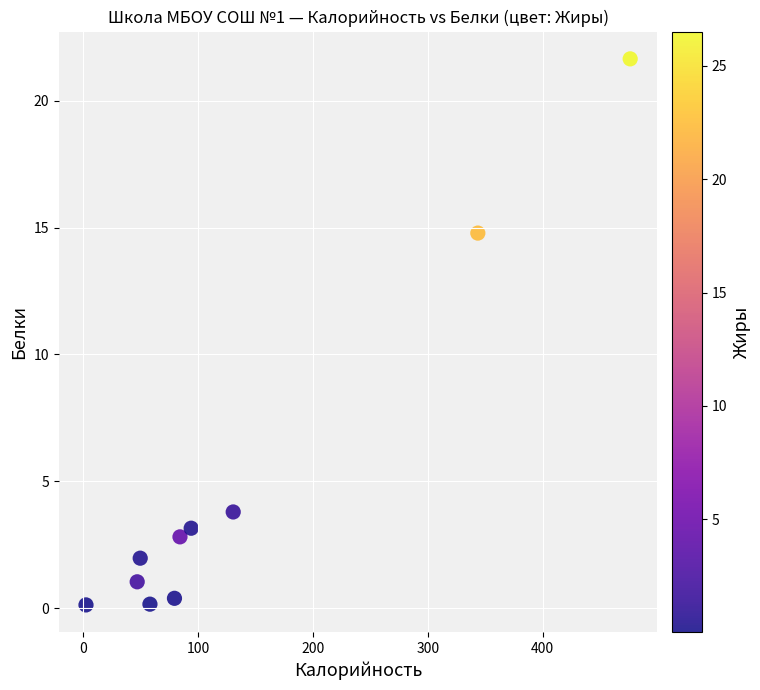

What Y value in the scatter plot is closest to 10?

14.8